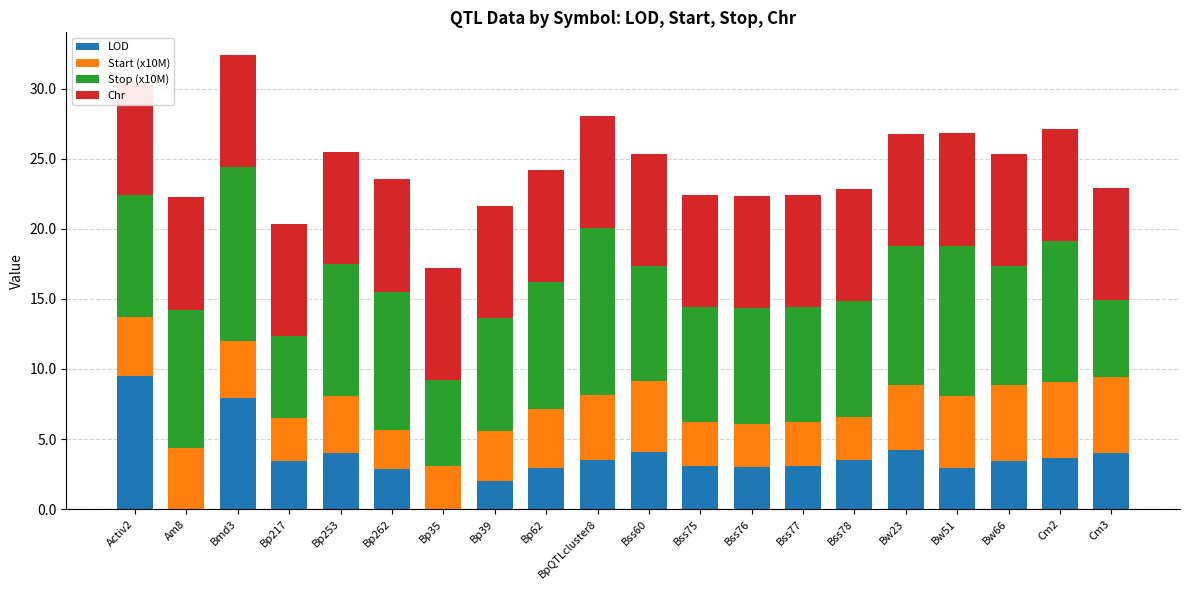

The value of Chr at Bp262 is 8.0. True or false?

True